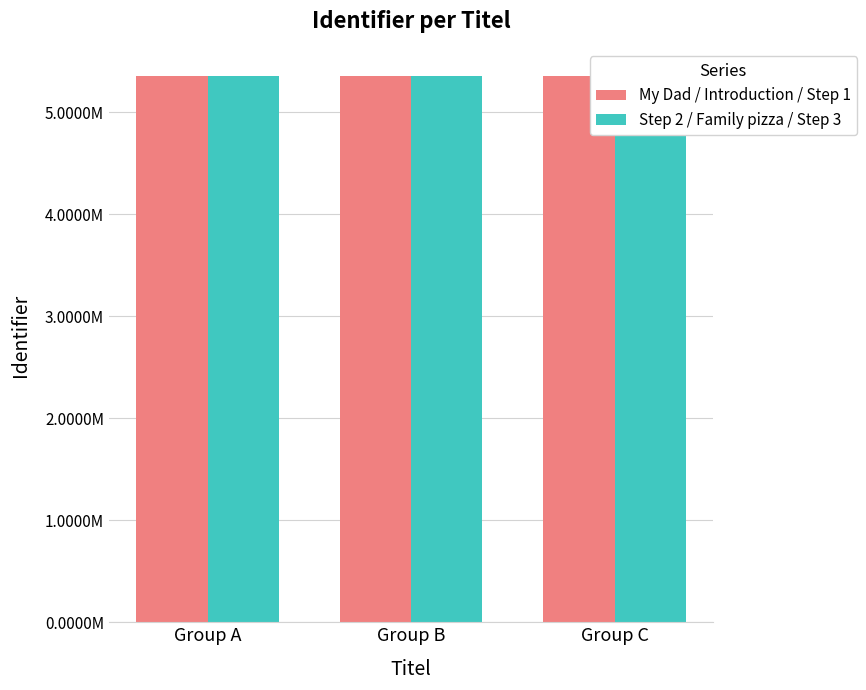

At how many categories does at least one series exceed 5356479?

3